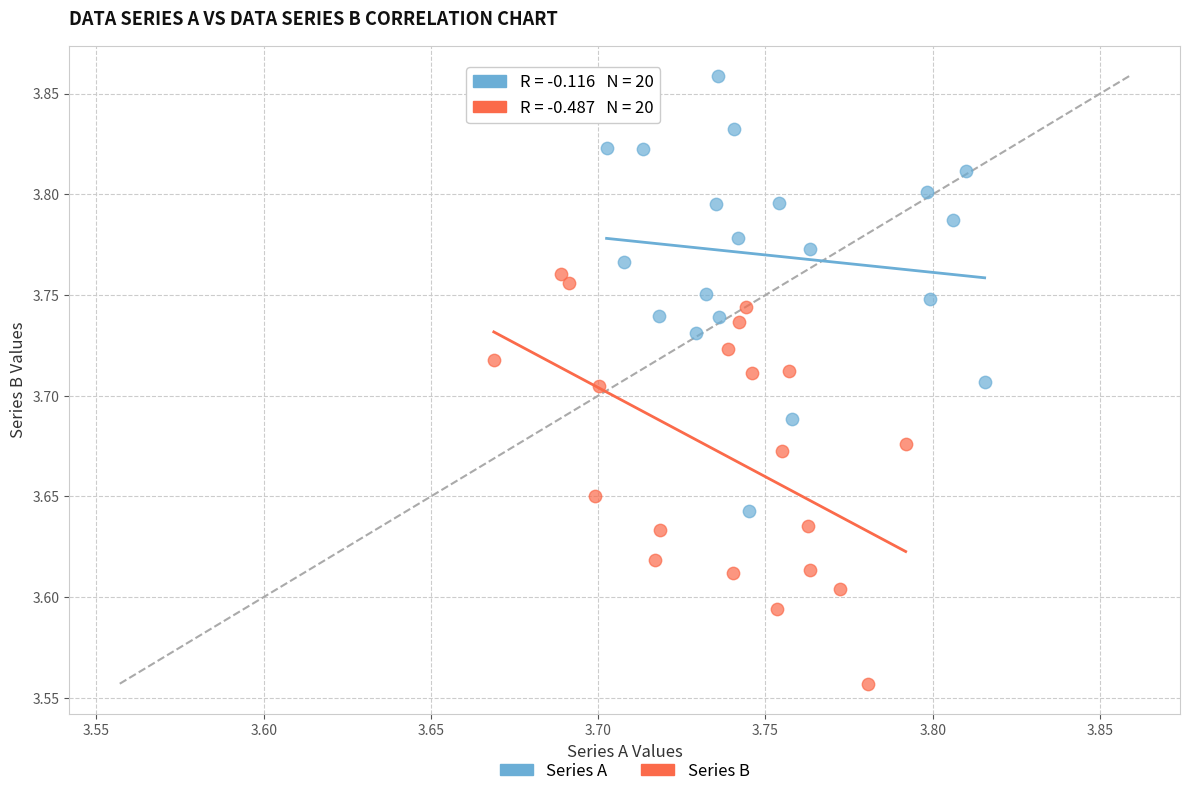

Which series has the widest spread of Y values?

Series A